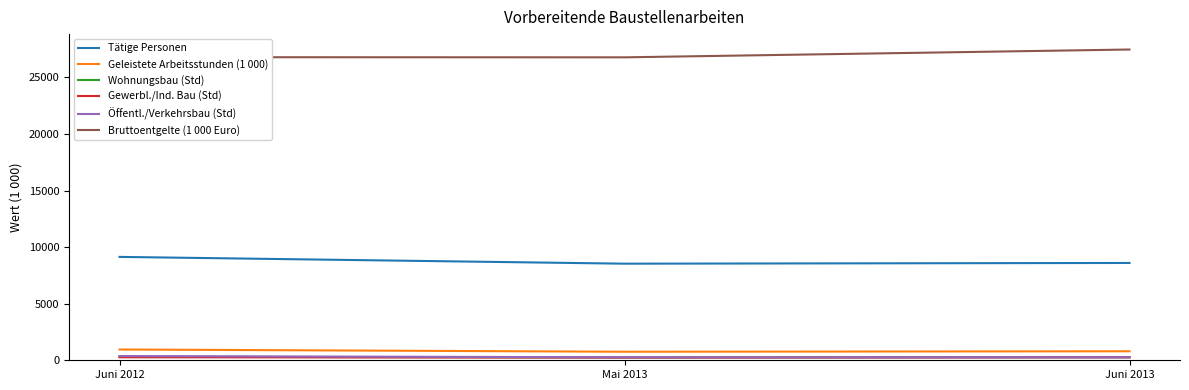

Which category has the highest value across all series?

Juni 2013